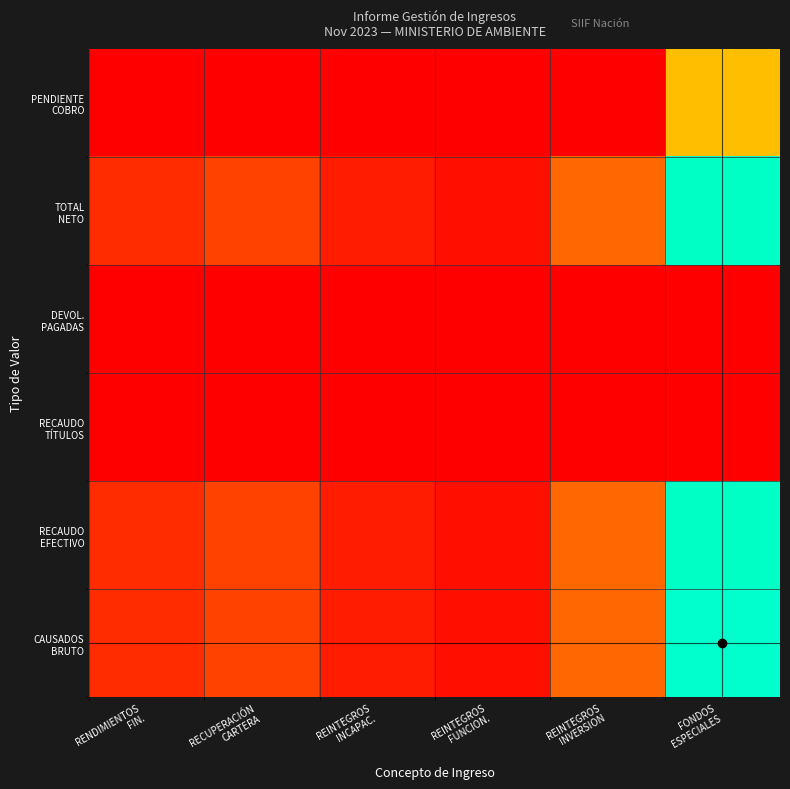

Which series has the largest total across all categories?

CAUSADOS BRUTO